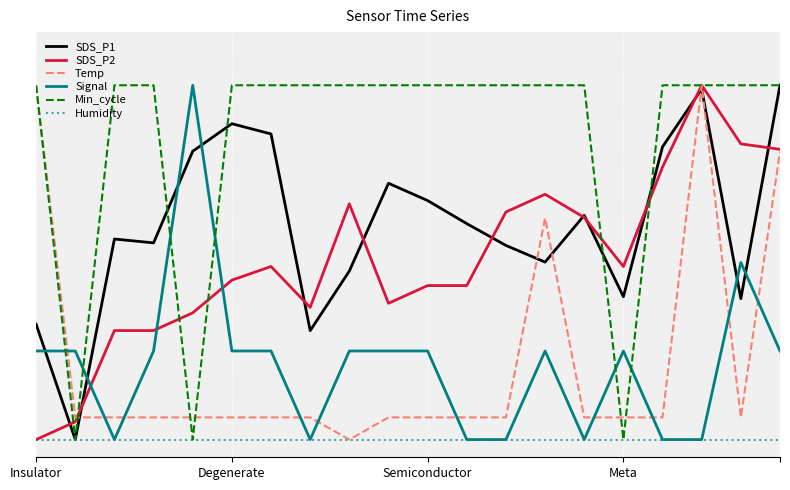

What is the maximum value shown in the chart?

1.0